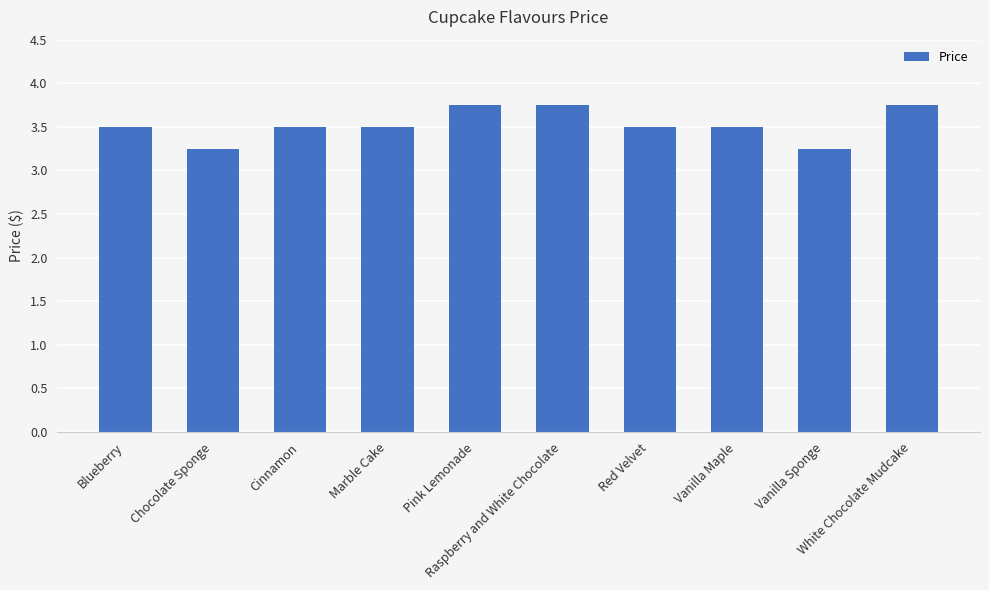

Count the values in the range 3 to 4.

10